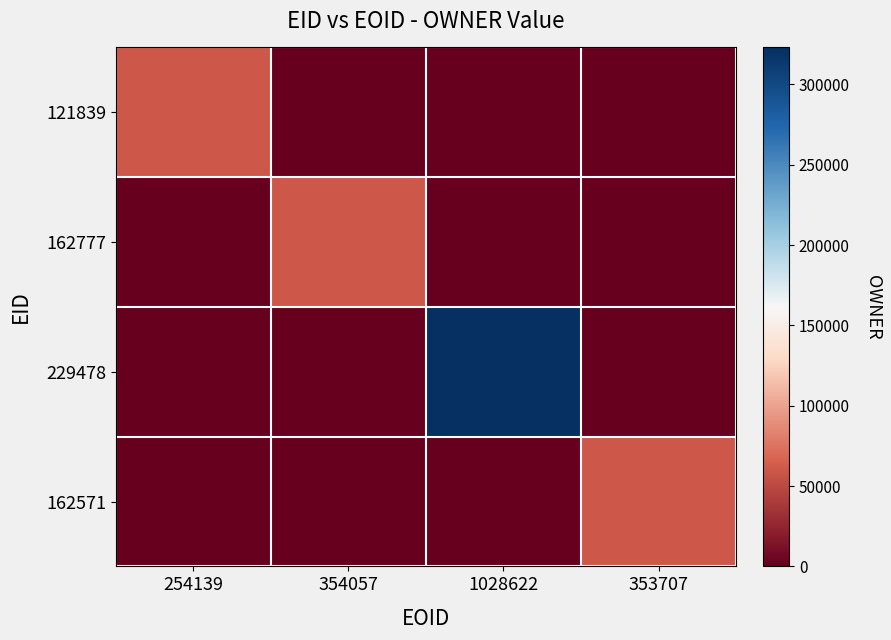

Which category has the highest value across all series?

1028622